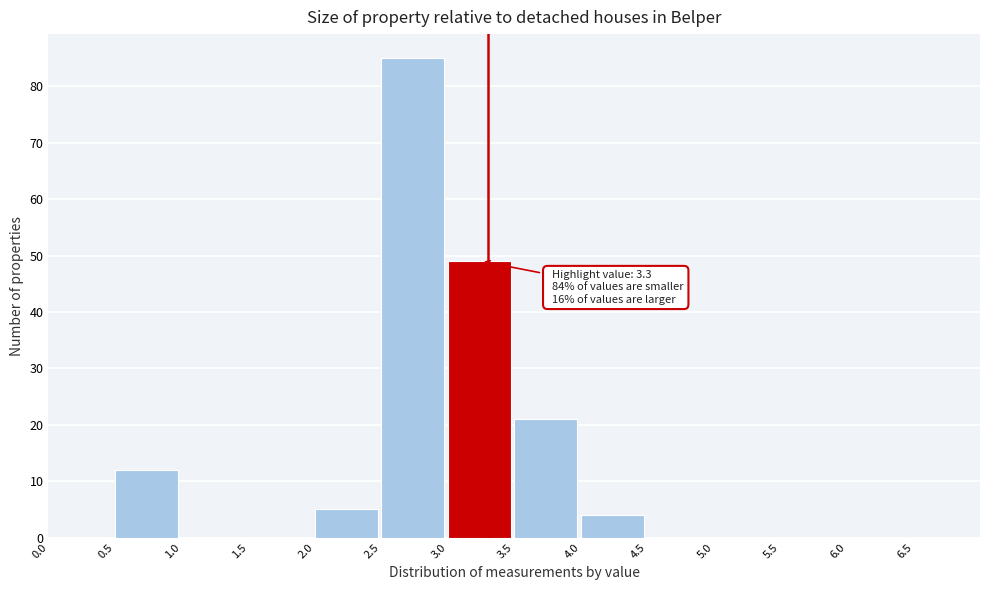

Over which range of the x-axis is the bar tallest?

2.5 to 3.0